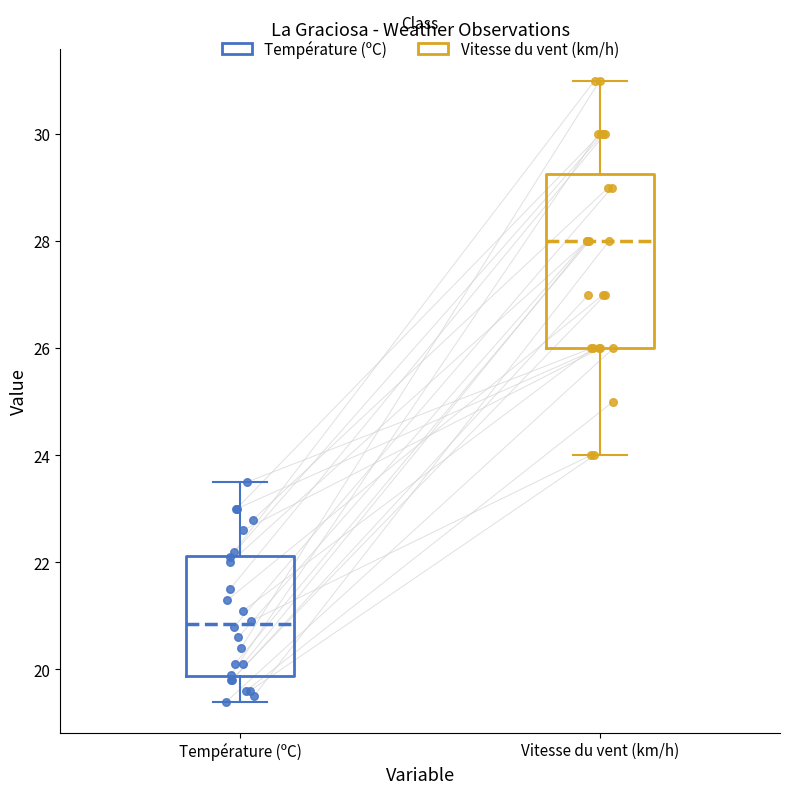

Where is the lower edge of the box for Température (ºC) on the y-axis? The values are not printed on the chart, so give them approximately, as read against the axis.

19.8